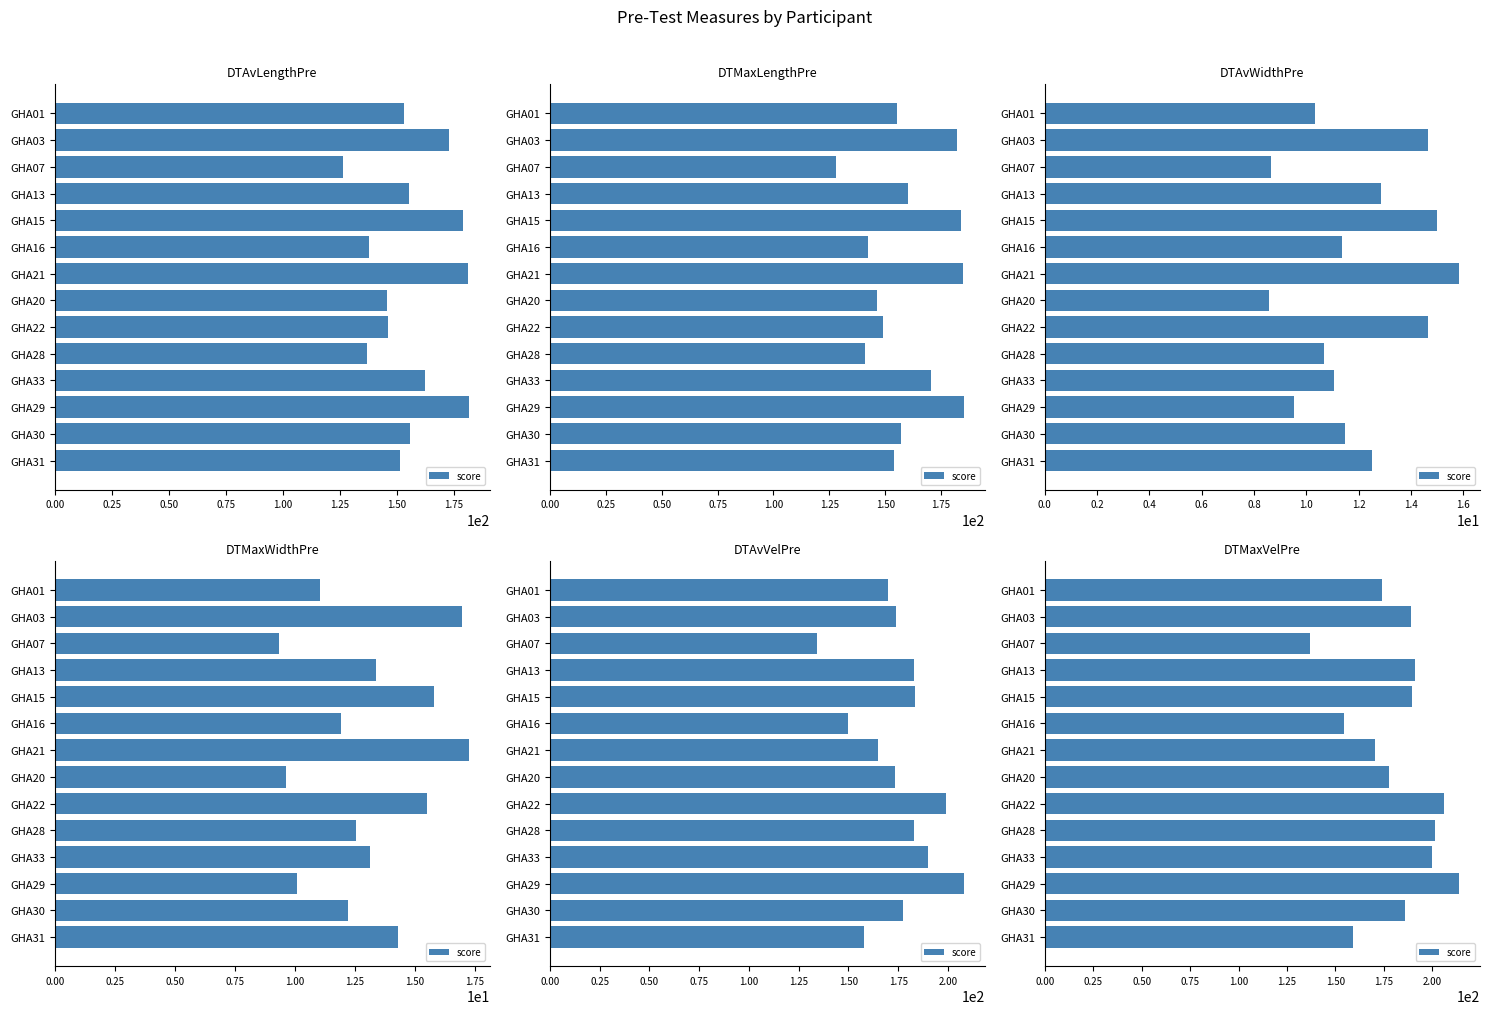

Is it true that the value at GHA20 is 111.9?

False